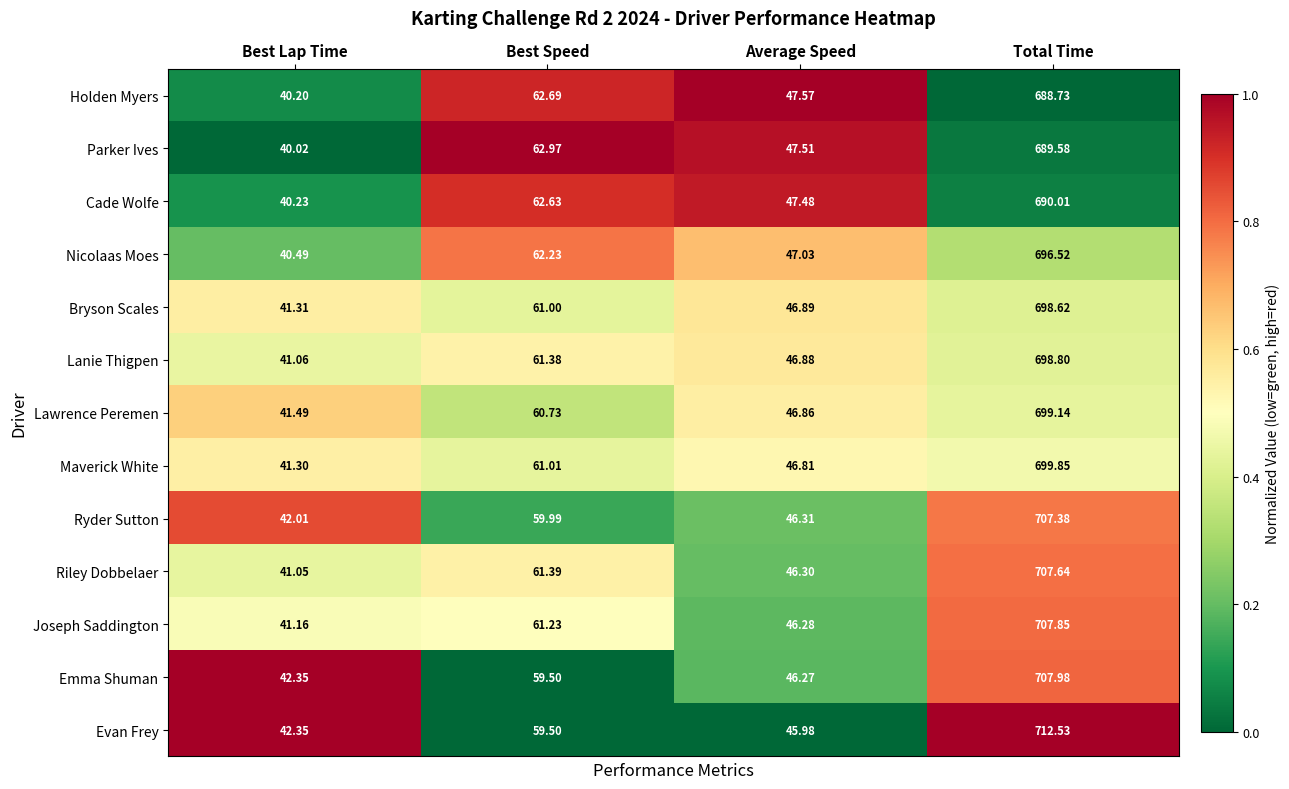

Which series has the largest total across all categories?

Evan Frey